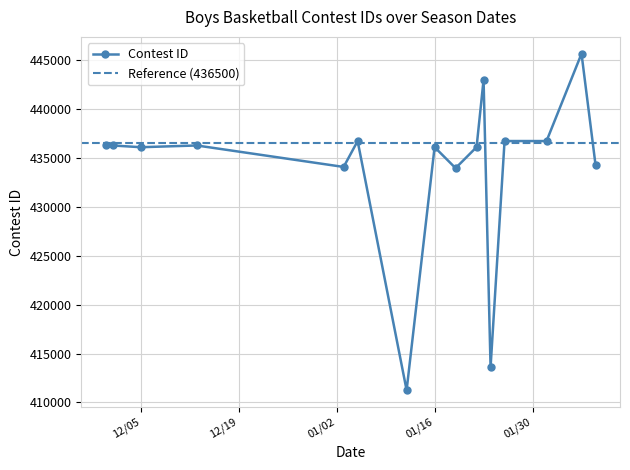

What is the minimum value for Contest ID?

411252